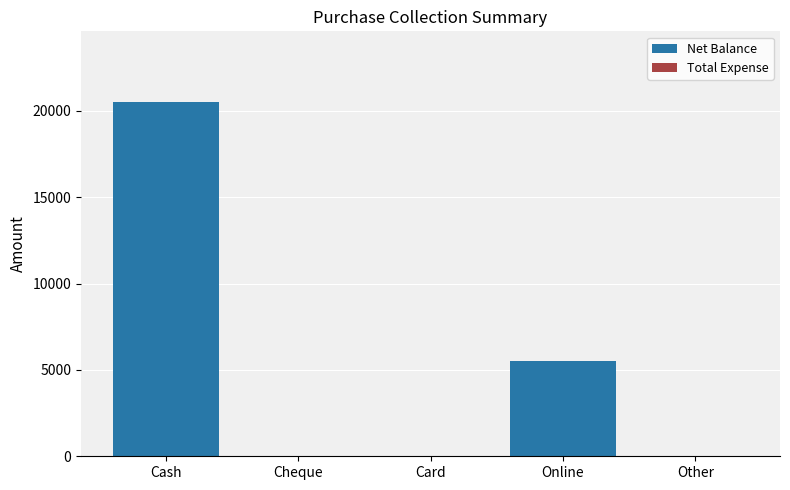

True or false: the data shows 0 at Cheque.

True